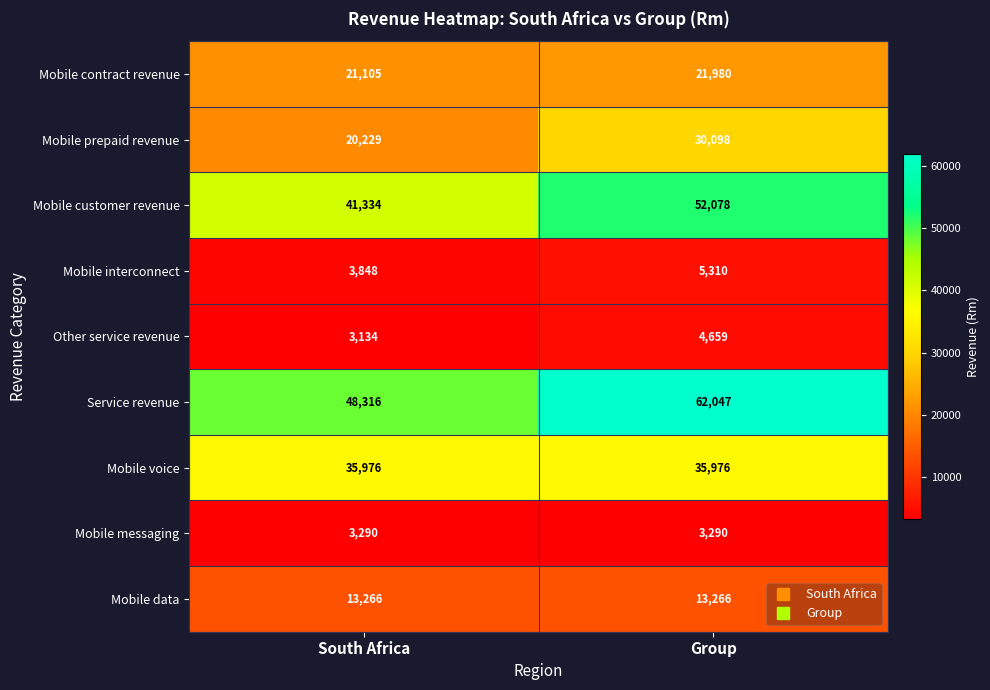

Rank the series by their maximum value, from lowest to highest.

Mobile messaging, Other service revenue, Mobile interconnect, Mobile data, Mobile contract revenue, Mobile prepaid revenue, Mobile voice, Mobile customer revenue, Service revenue